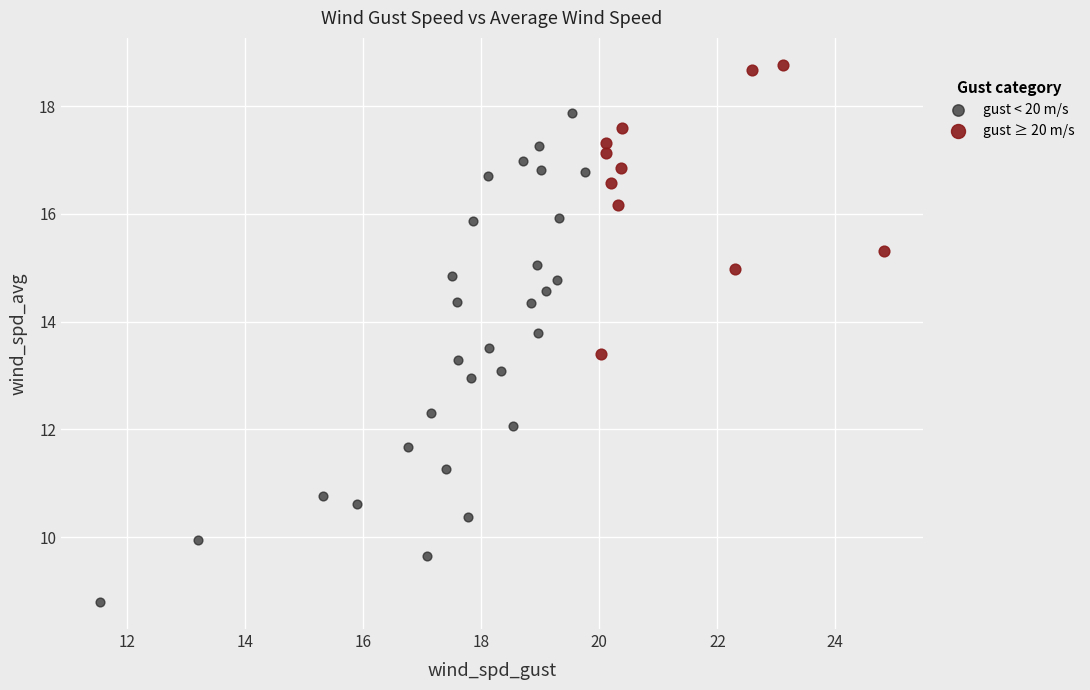

Which series reaches the maximum Y coordinate?

gust ≥ 20 m/s